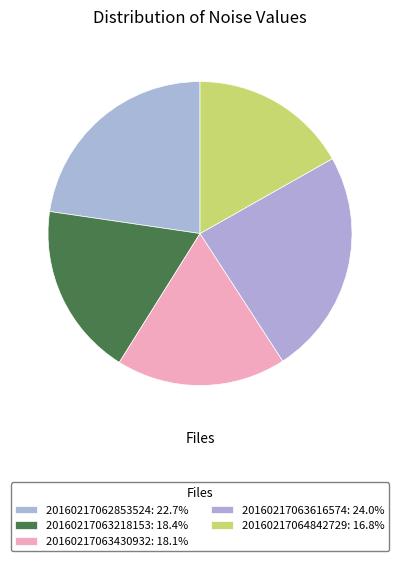

What percentage is the 20160217062853524 slice, to the nearest percent?

23%